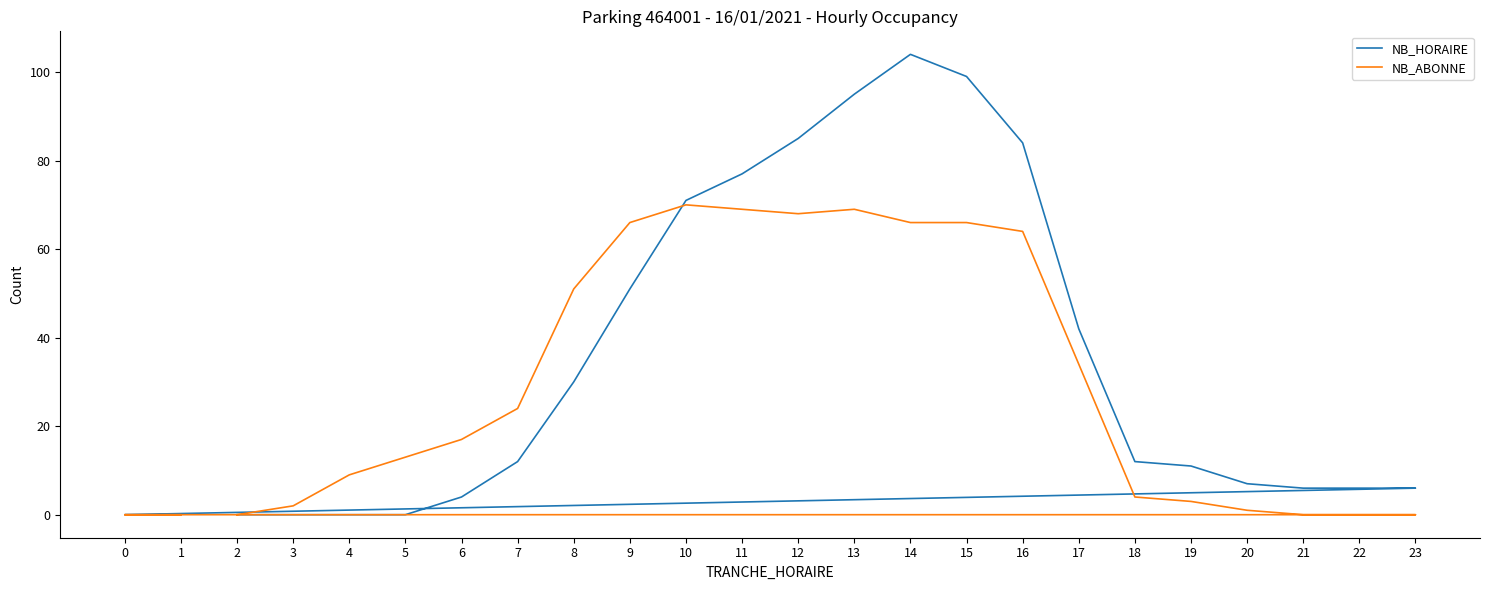

How many lines are shown in the chart?

2